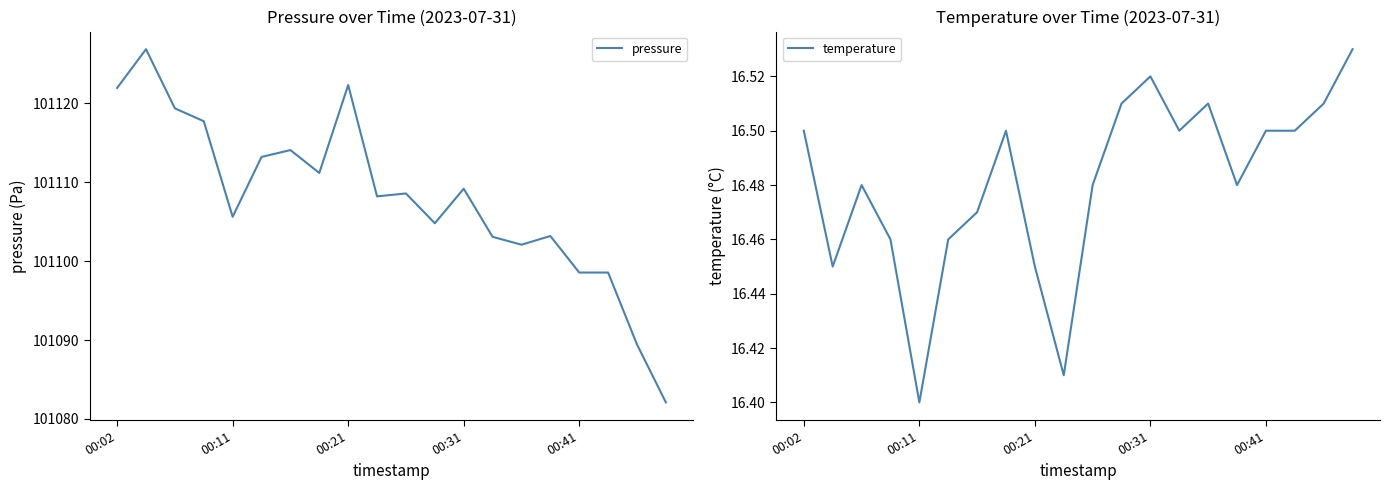

True or false: temperature and pressure cross at least once.

False